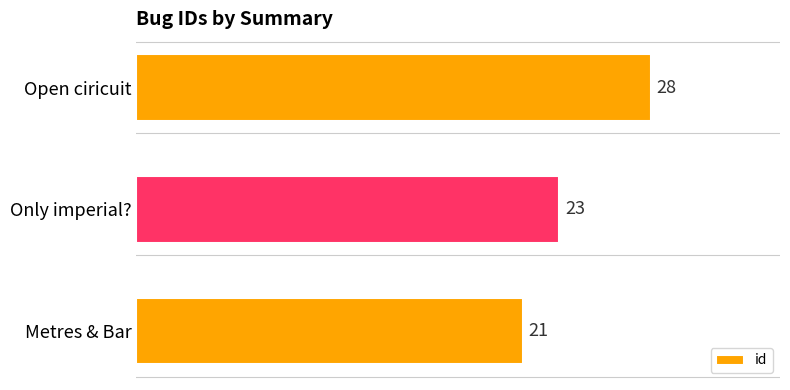

List the labels in order of value, largest first.

Open ciricuit, Only imperial?, Metres & Bar